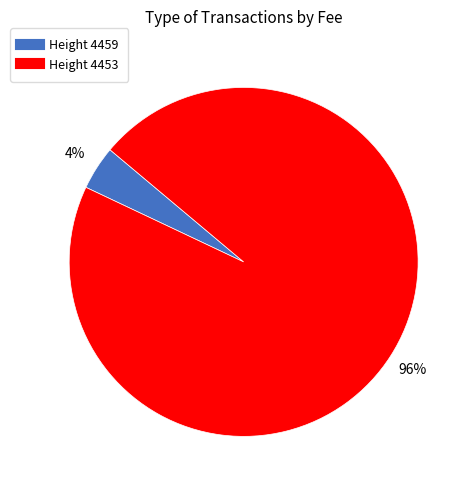

Is there a majority slice in this chart?

Yes